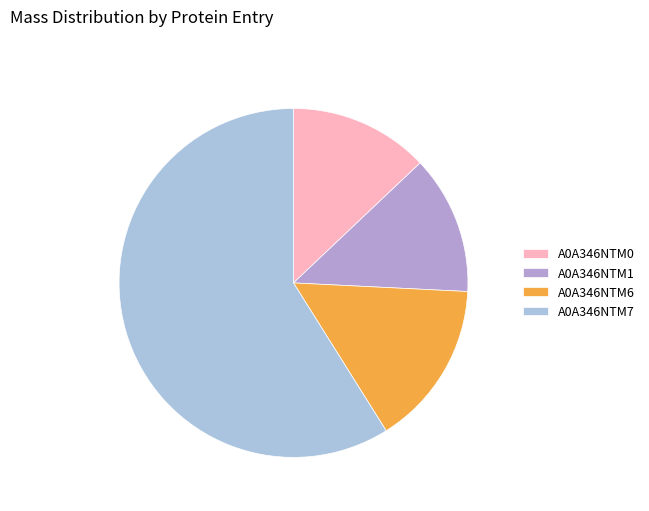

Between A0A346NTM0 and A0A346NTM1, which is larger?

A0A346NTM0